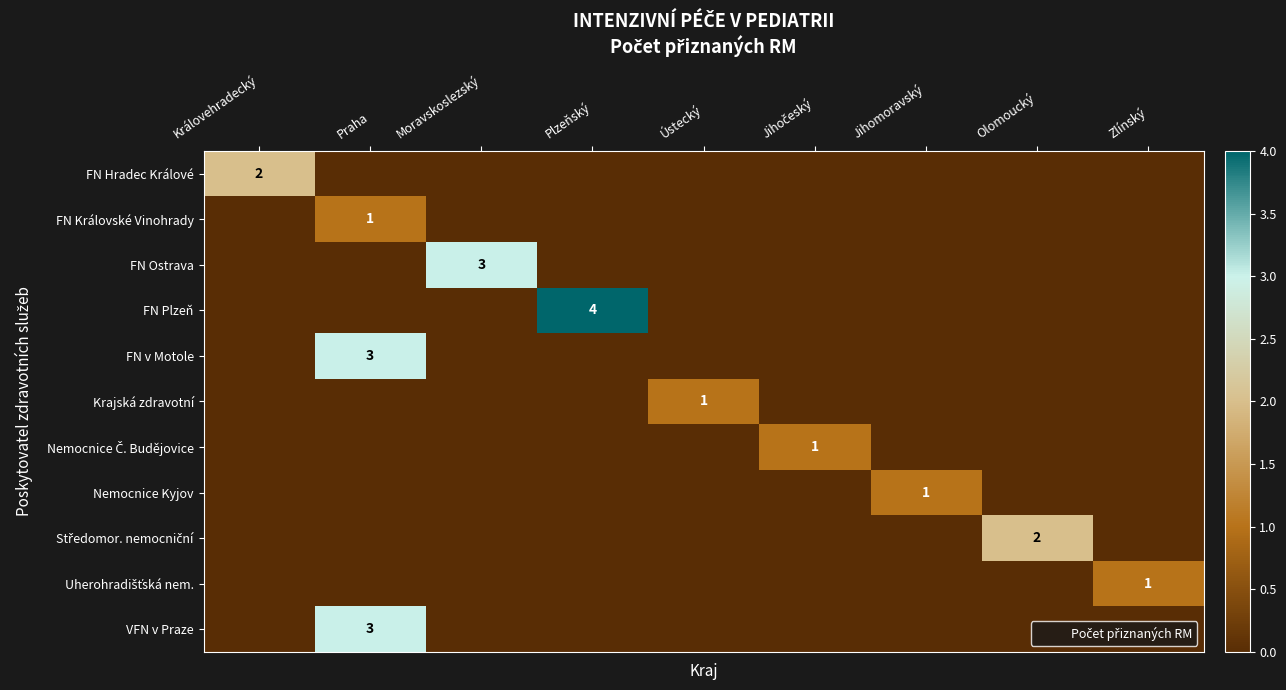

Rank the series by their maximum value, from lowest to highest.

FN Královské Vinohrady, Krajská zdravotní, Nemocnice Č. Budějovice, Nemocnice Kyjov, Uherohradišťská nem., FN Hradec Králové, Středomor. nemocniční, FN Ostrava, FN v Motole, VFN v Praze, FN Plzeň